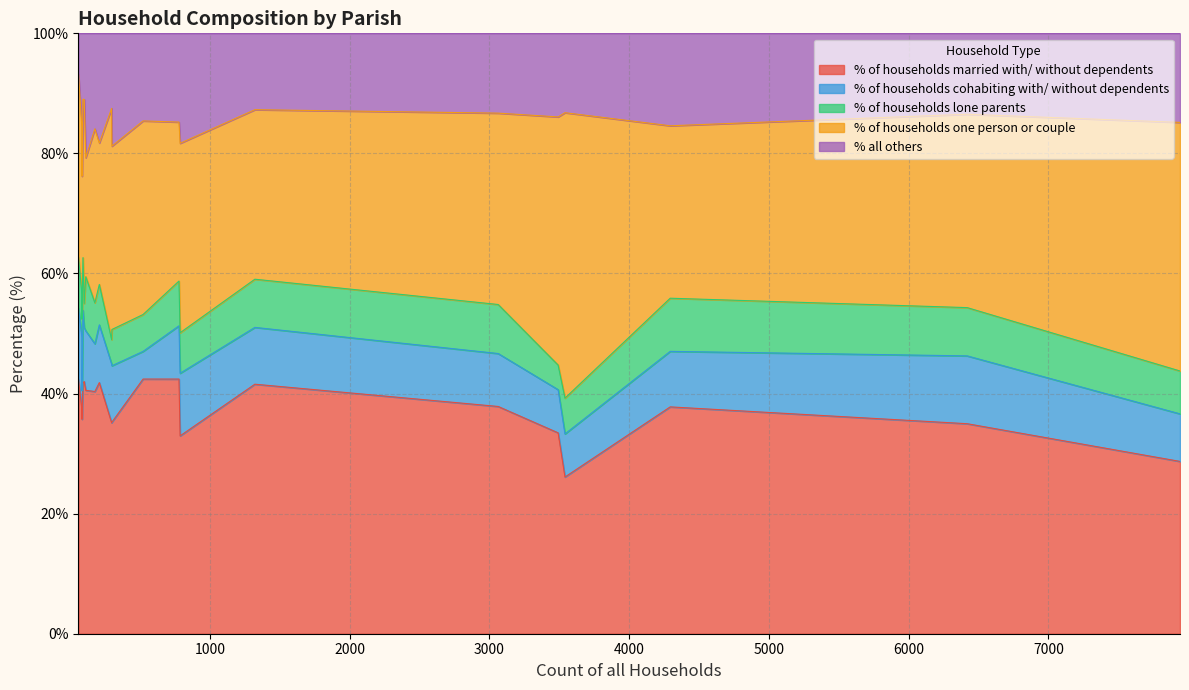

The value of % of households lone parents at Cranborne is 6.0. True or false?

True